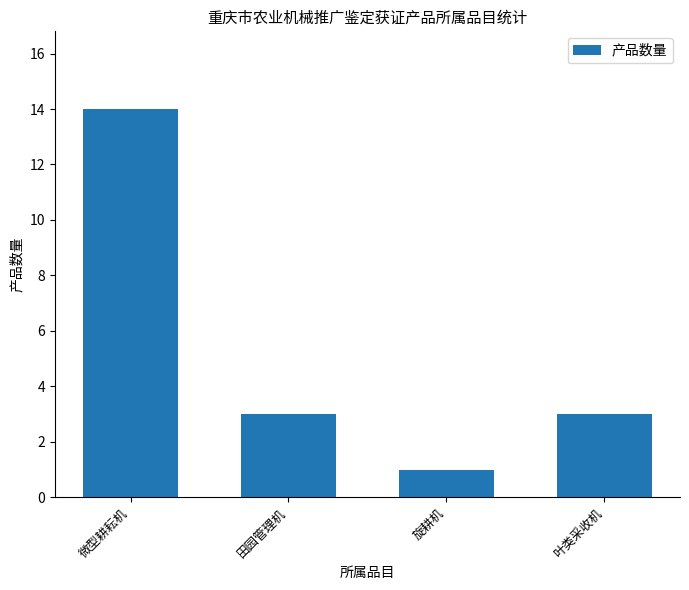

What is the sum of all values?

21